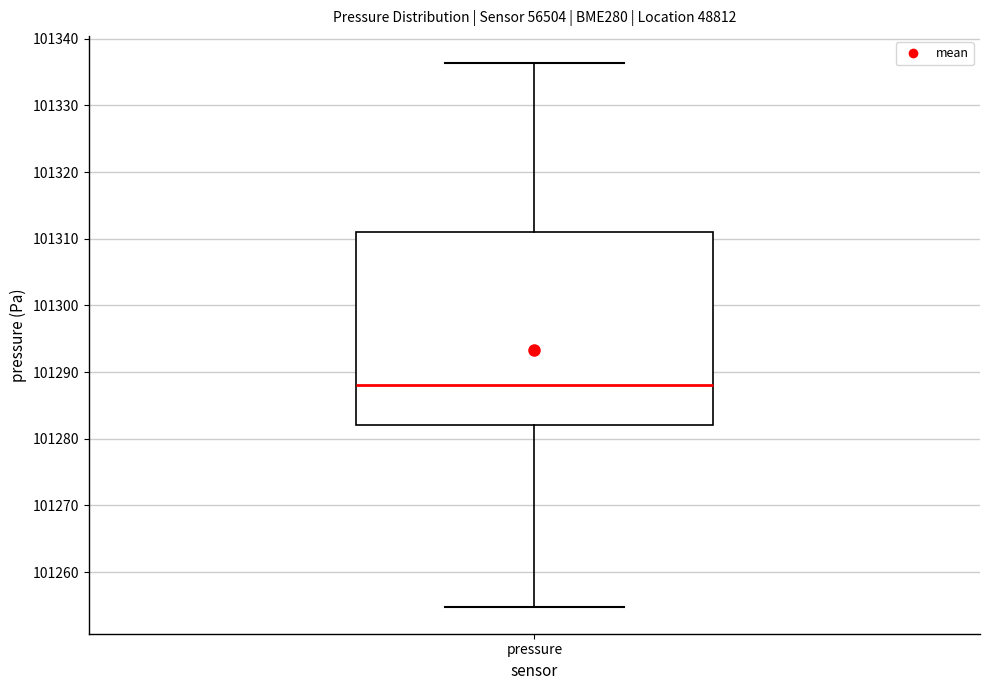

Read this box plot against the y-axis: the position of the median line, the range covered by the box, and the ends of both whiskers. The values are not printed on the chart, so give them approximately, as read against the axis.

median 101288, box 101282 to 101311, whiskers 101255 to 101336